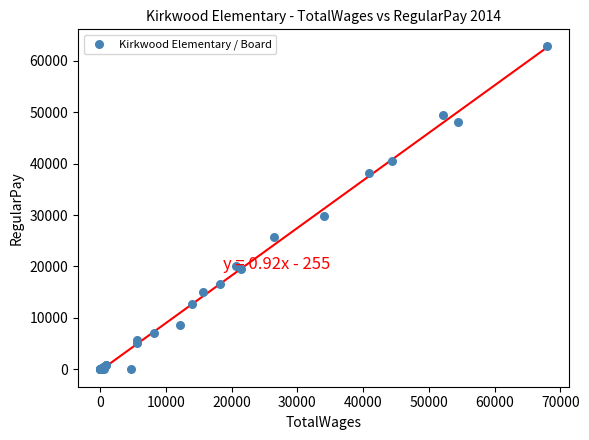

What Y value in the scatter plot is closest to 31495?

29767